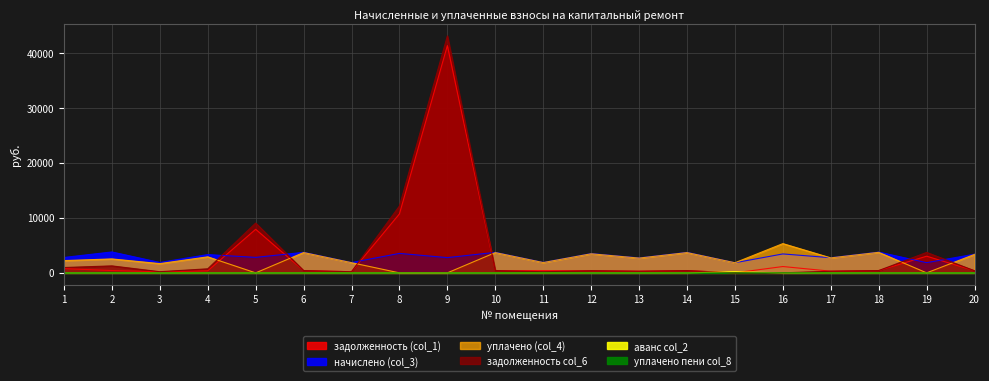

How many interior local valleys does the уплачено (col_4) series have?

7